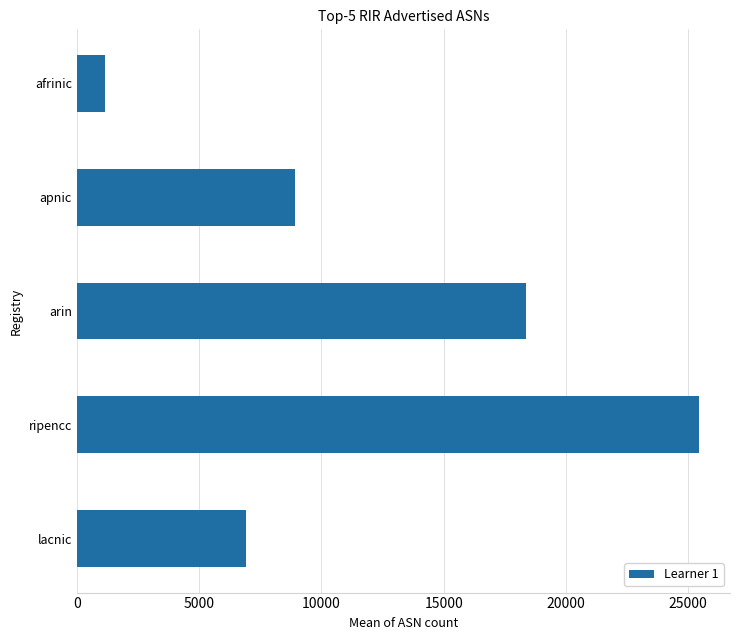

What is the sum of all values?

60804